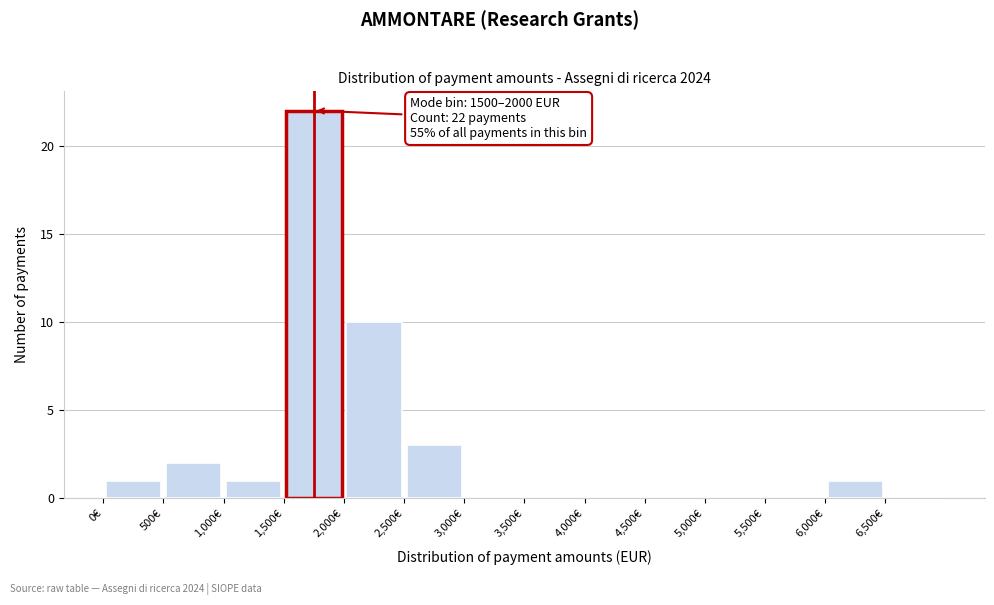

Which range on the x-axis has the tallest bar?

1500 to 2000